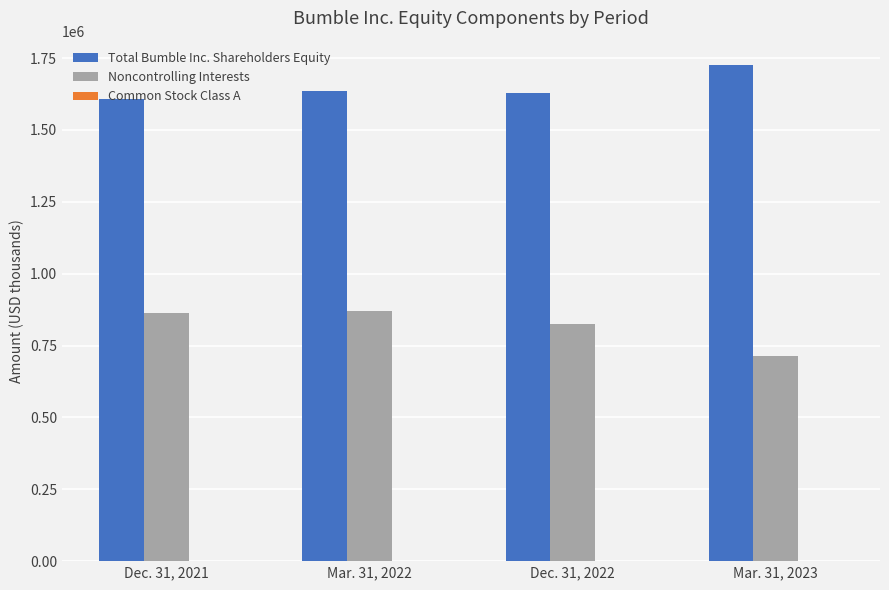

The value of Noncontrolling Interests at Mar. 31, 2023 is 1013697. True or false?

False